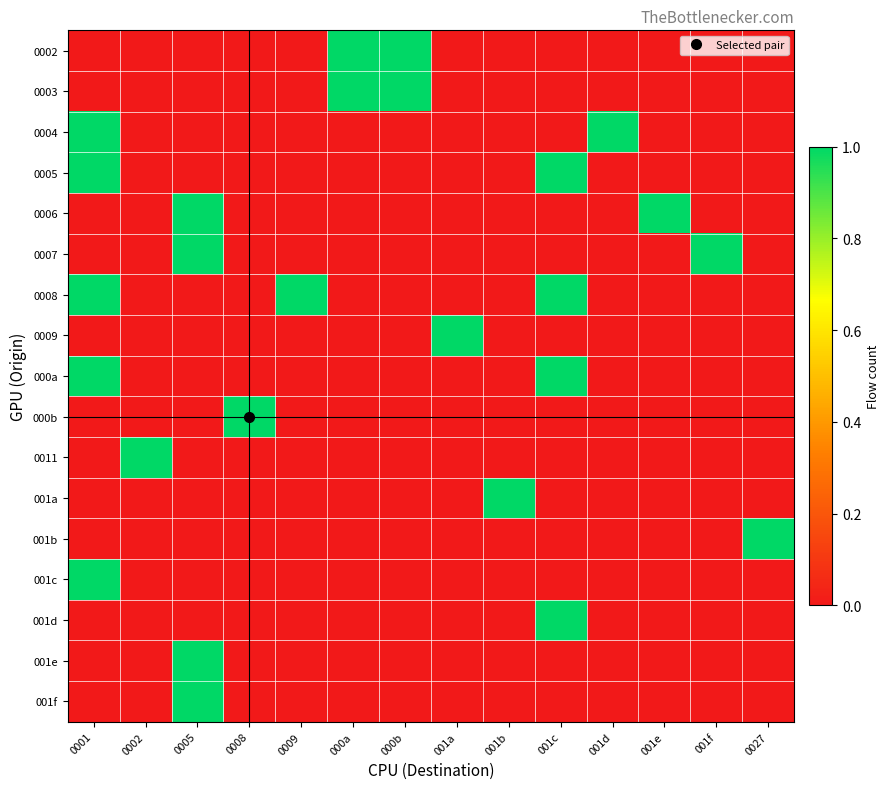

Which label corresponds to the largest value in the chart?

000a